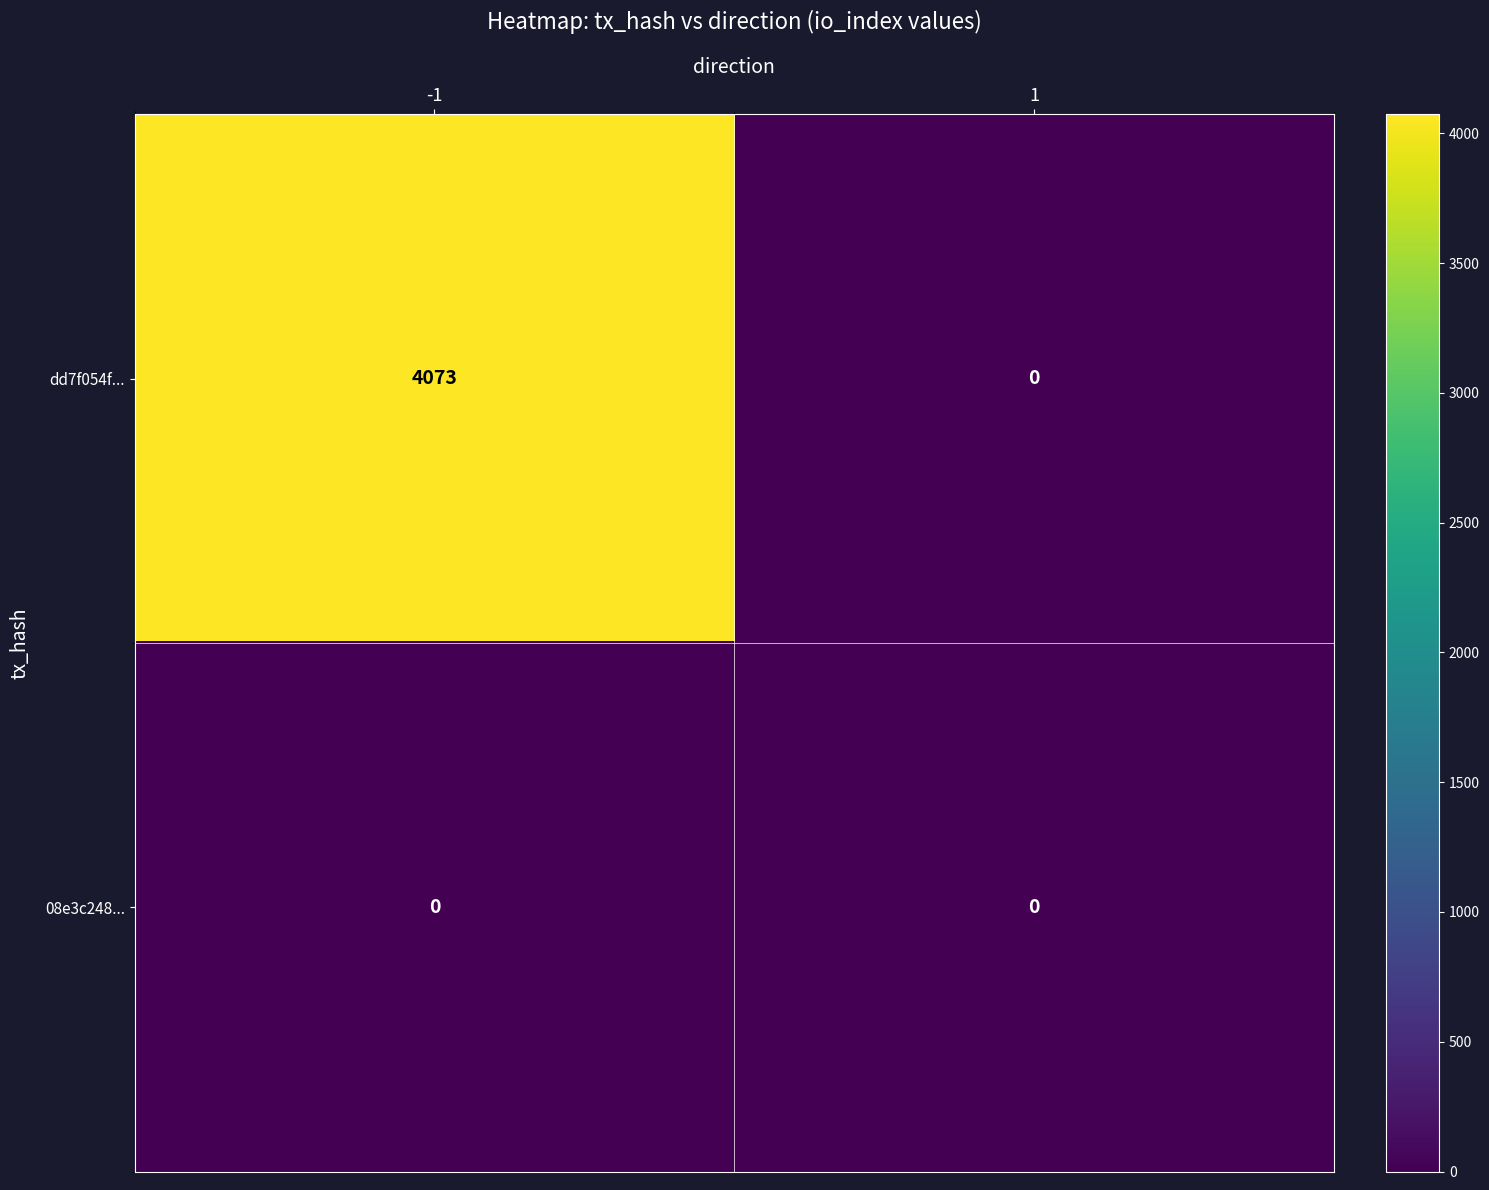

Which series has the widest spread of values?

dd7f054f...